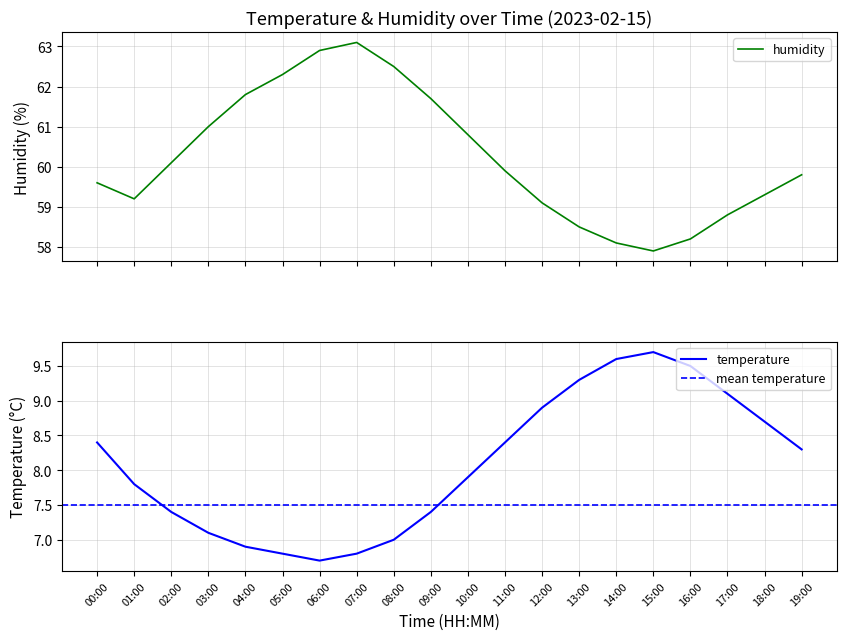

Reading right to left, extract all data points from this chart.

temperature: 8.3	8.7	9.1	9.5	9.7	9.6	9.3	8.9	8.4	7.9	7.4	7.0	6.8	6.7	6.8	6.9	7.1	7.4	7.8	8.4
humidity: 59.8	59.3	58.8	58.2	57.9	58.1	58.5	59.1	59.9	60.8	61.7	62.5	63.1	62.9	62.3	61.8	61.0	60.1	59.2	59.6